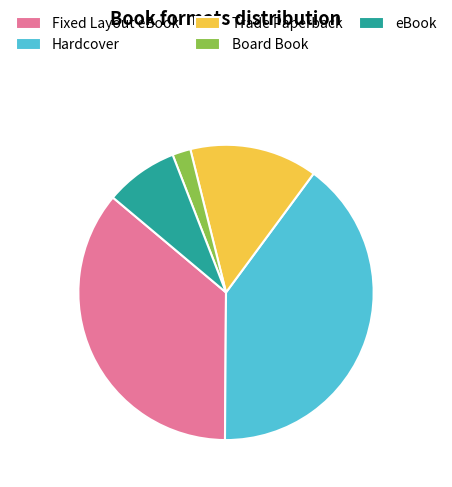

What is the ratio of the value at Trade Paperback to the value at Fixed Layout eBook?

0.4